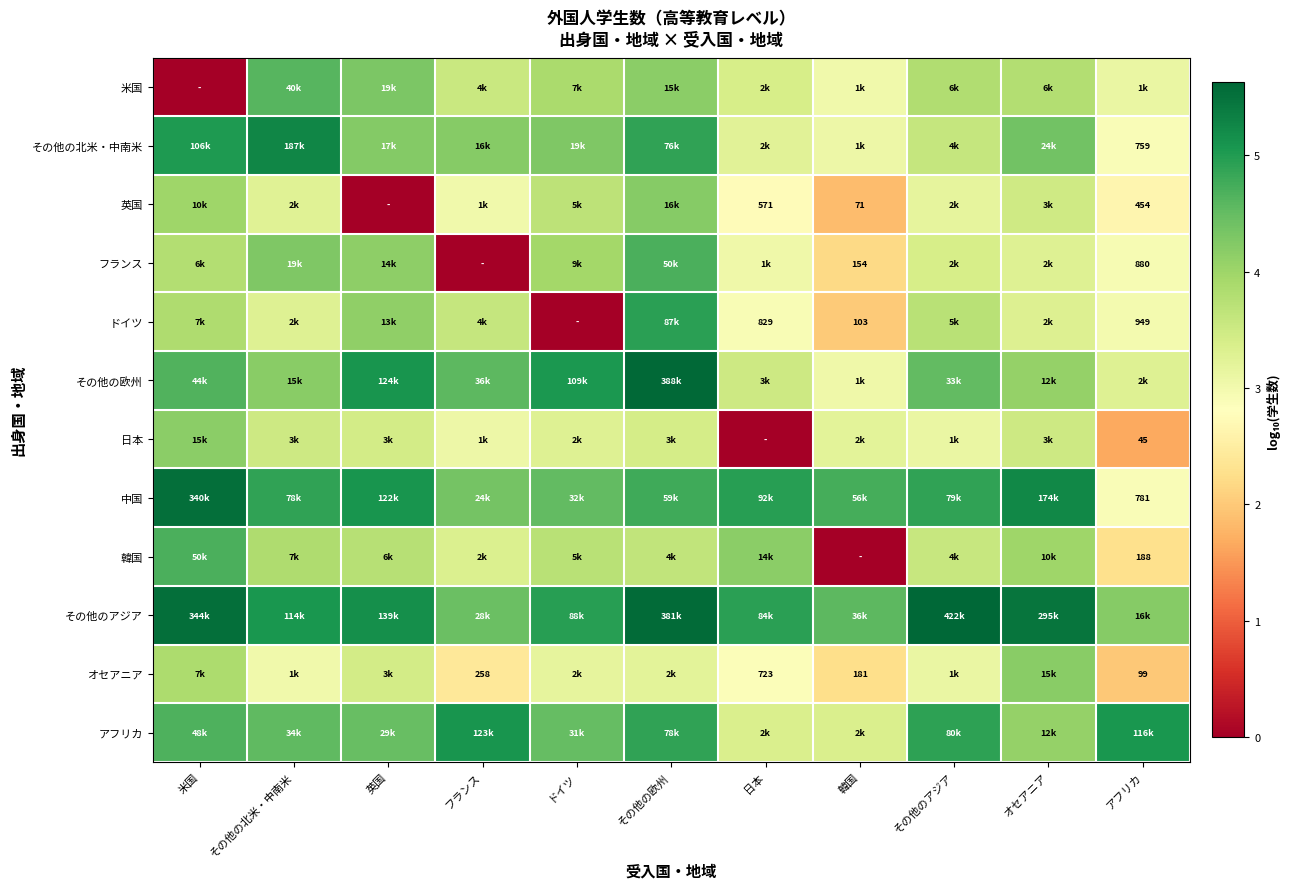

What is the maximum value shown in the chart?

5.6